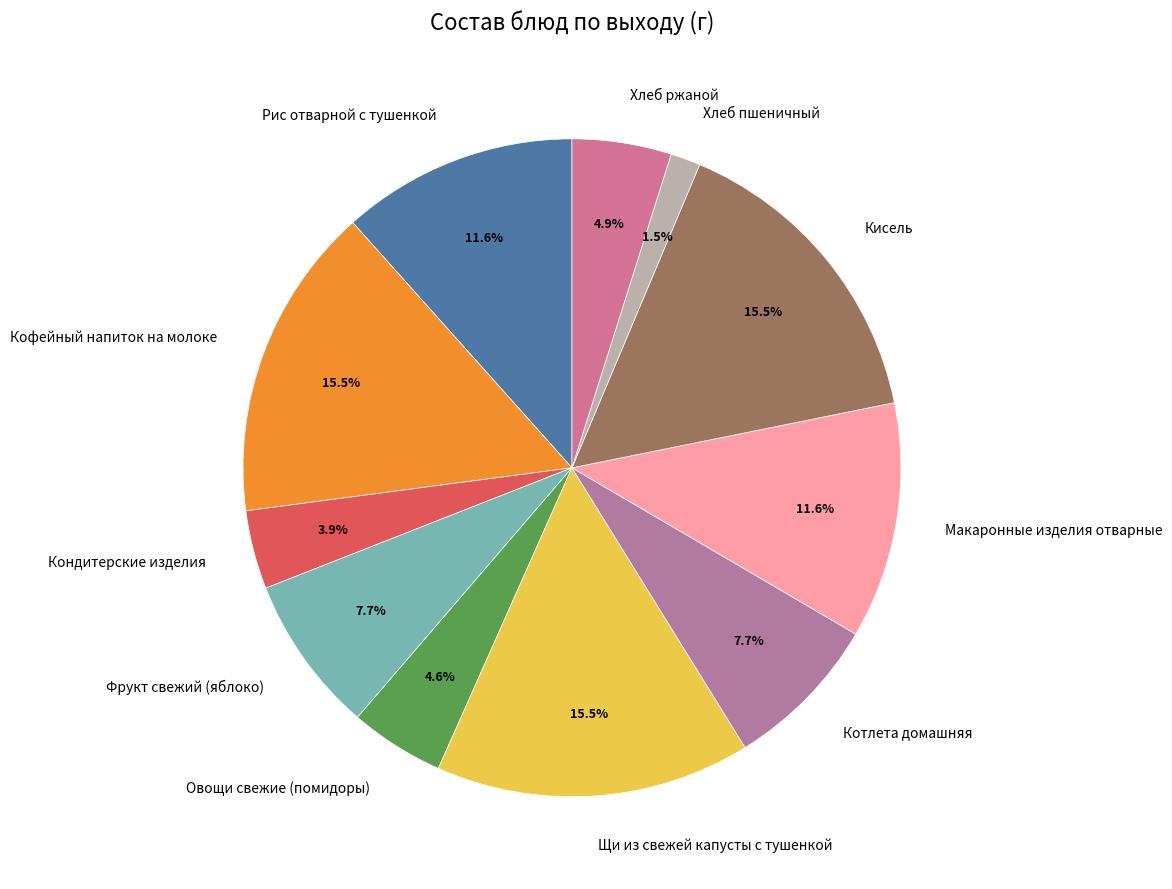

True or false: Кондитерские изделия accounts for 18% of the total.

False